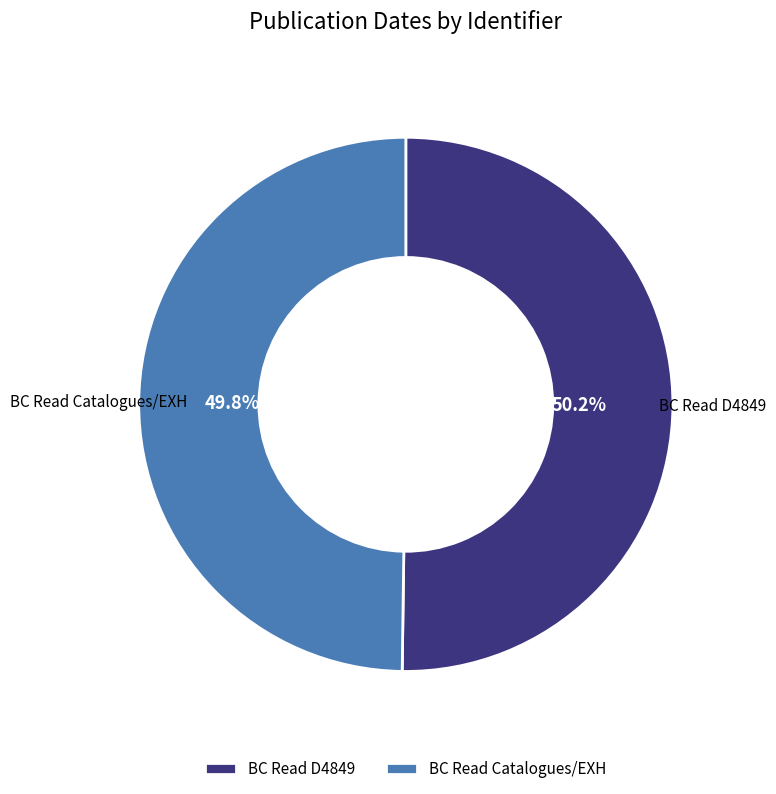

To the nearest percent, what percentage of the pie is BC Read Catalogues/EXH?

50%